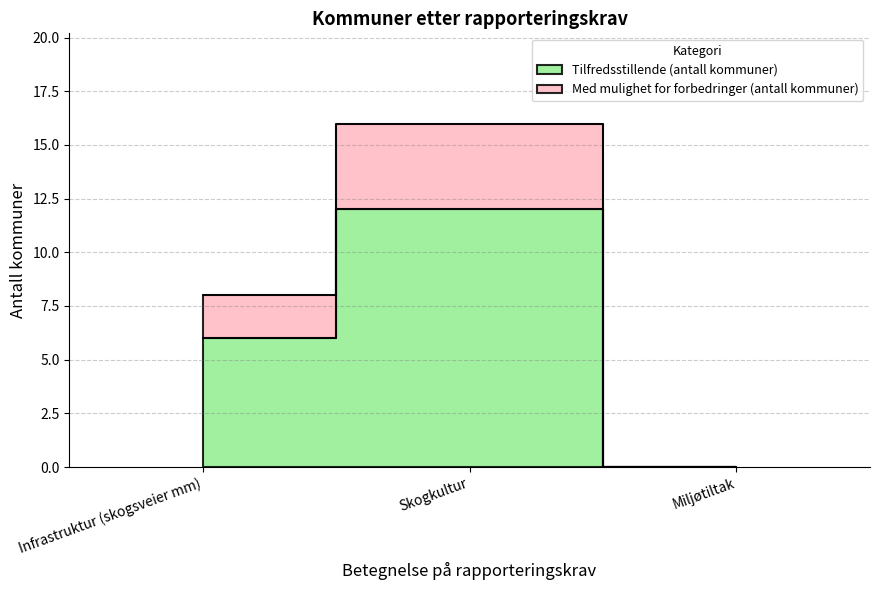

Reading right to left, what are all the values shown in this chart?

Tilfredsstillende (antall kommuner): Miljøtiltak=0	Skogkultur=12	Infrastruktur (skogsveier mm)=6
Med mulighet for forbedringer (antall kommuner): Miljøtiltak=0	Skogkultur=16	Infrastruktur (skogsveier mm)=8